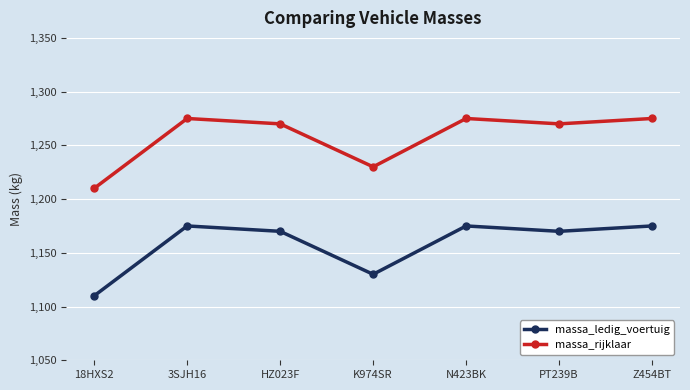

What is the difference between the highest and lowest values at HZ023F?

100